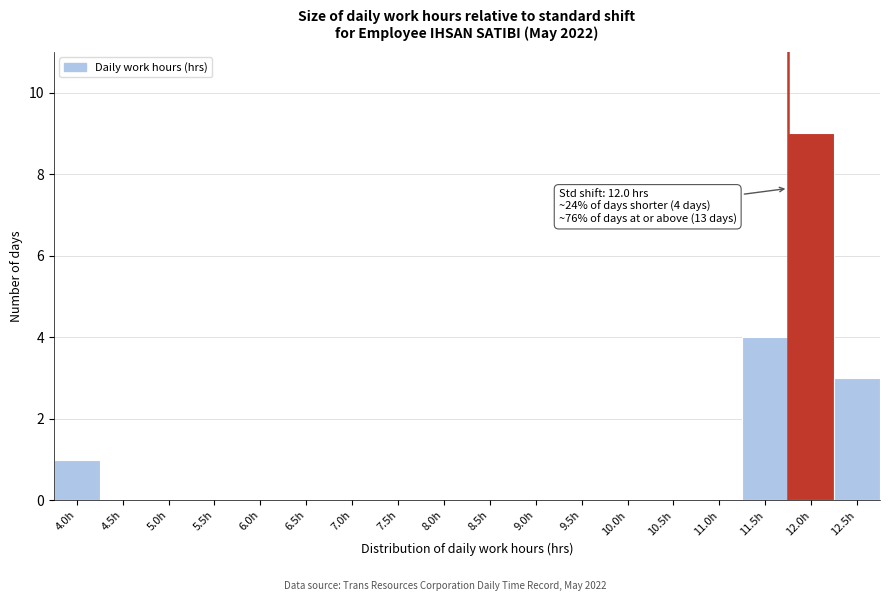

Reading right to left, list all the values displayed in this chart.

12.5h=3	12.0h=9	11.5h=4	11.0h=0	10.5h=0	10.0h=0	9.5h=0	9.0h=0	8.5h=0	8.0h=0	7.5h=0	7.0h=0	6.5h=0	6.0h=0	5.5h=0	5.0h=0	4.5h=0	4.0h=1